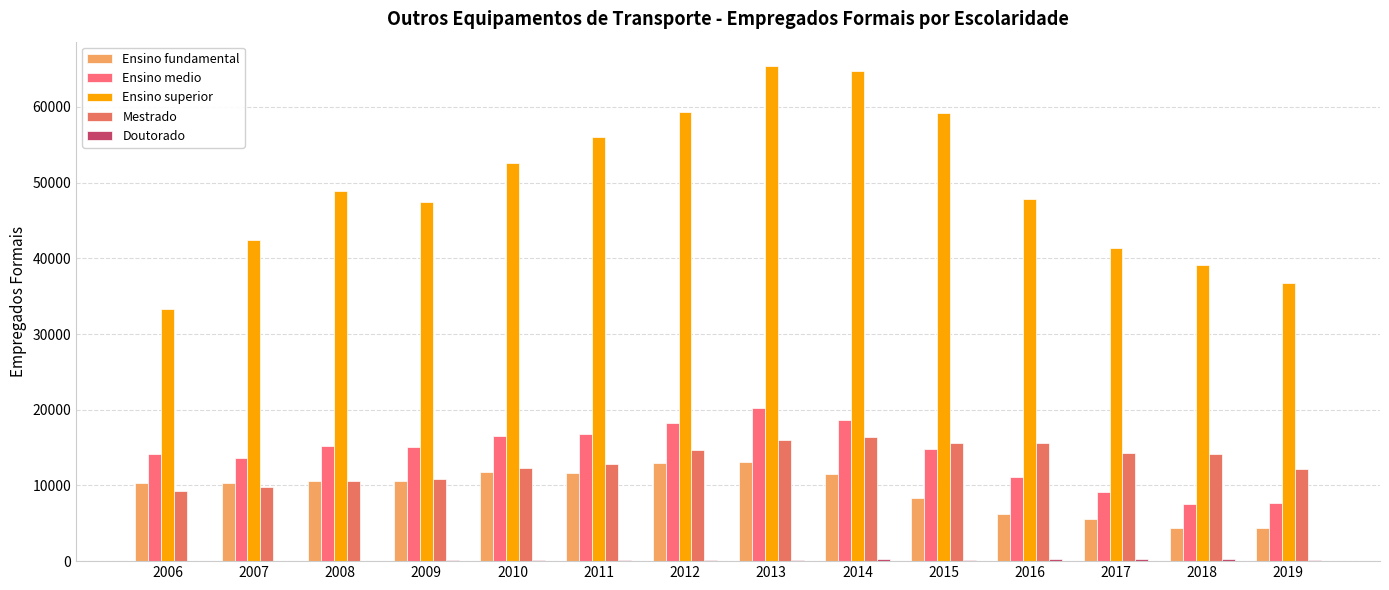

What is the difference between the maximum and minimum values in the Mestrado series?

7178